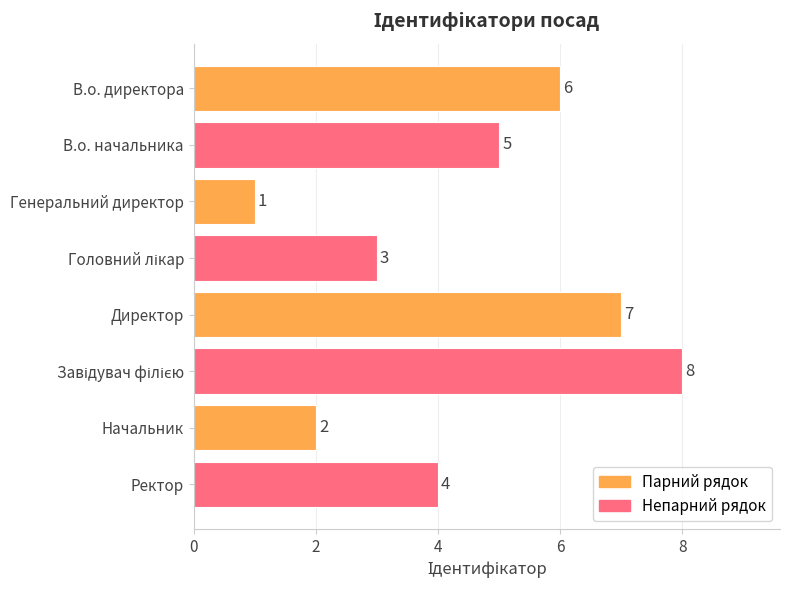

What position from the top is В.о. начальника?

2